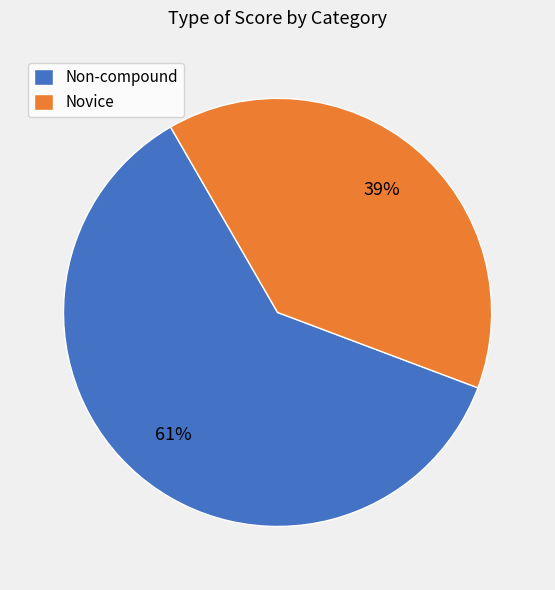

To the nearest percent, what is the difference between the largest and smallest slice percentages?

22%